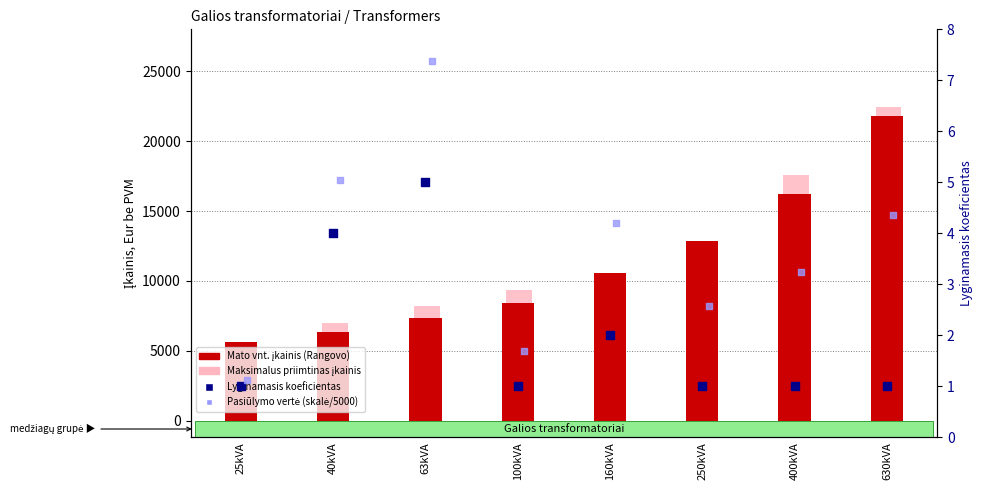

Which series has the widest spread of Y values?

Maksimalus priimtinas įkainis